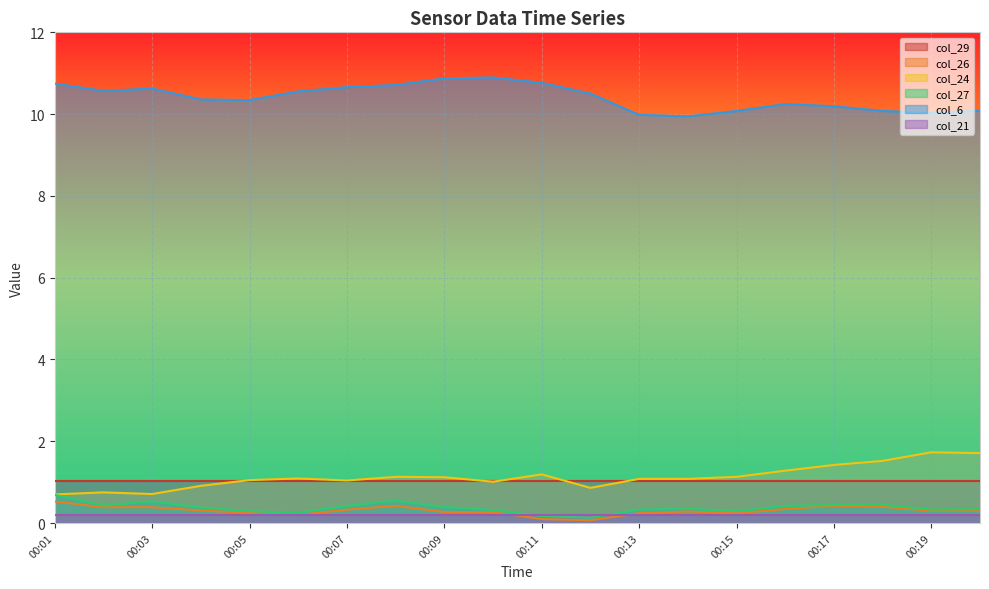

Which series has the largest total across all categories?

col_6